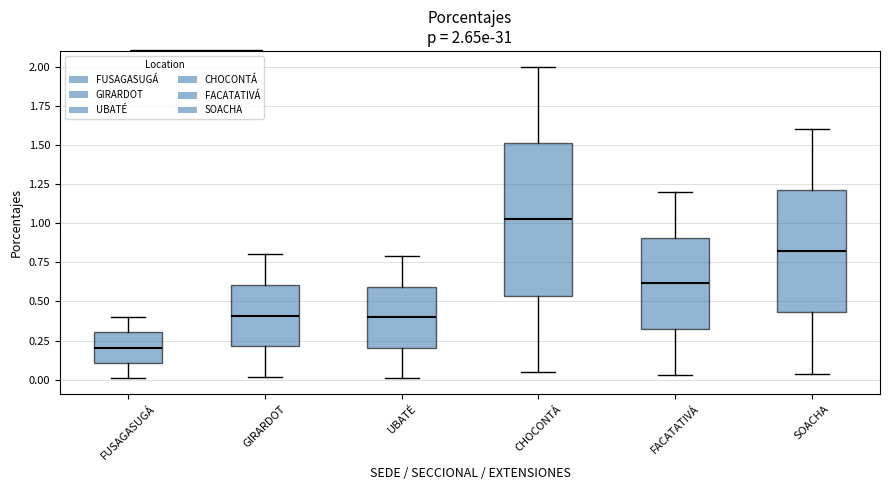

Which box's median line is the highest?

CHOCONTÁ